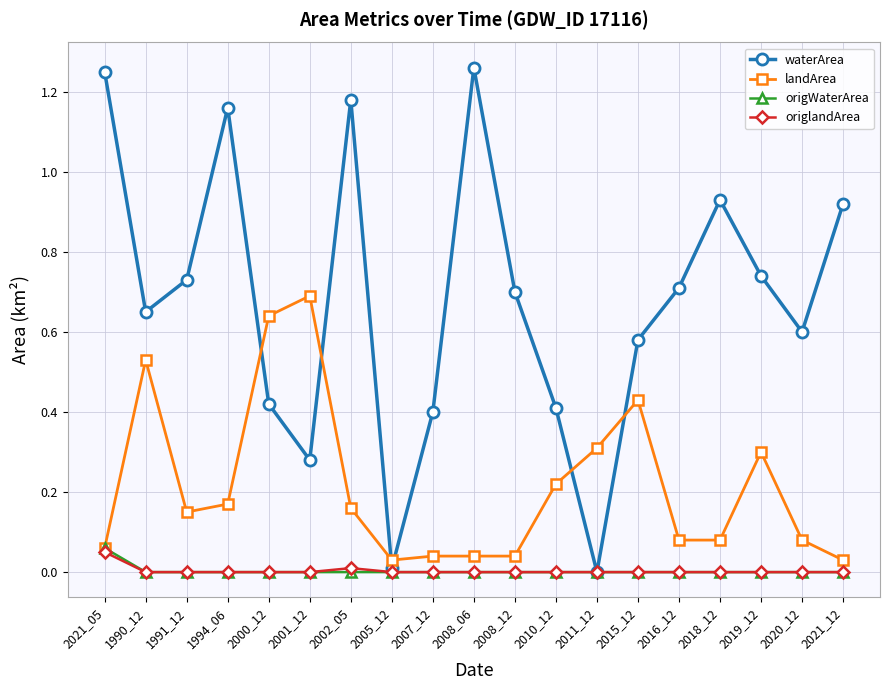

What position from the left is 2008_06?

10